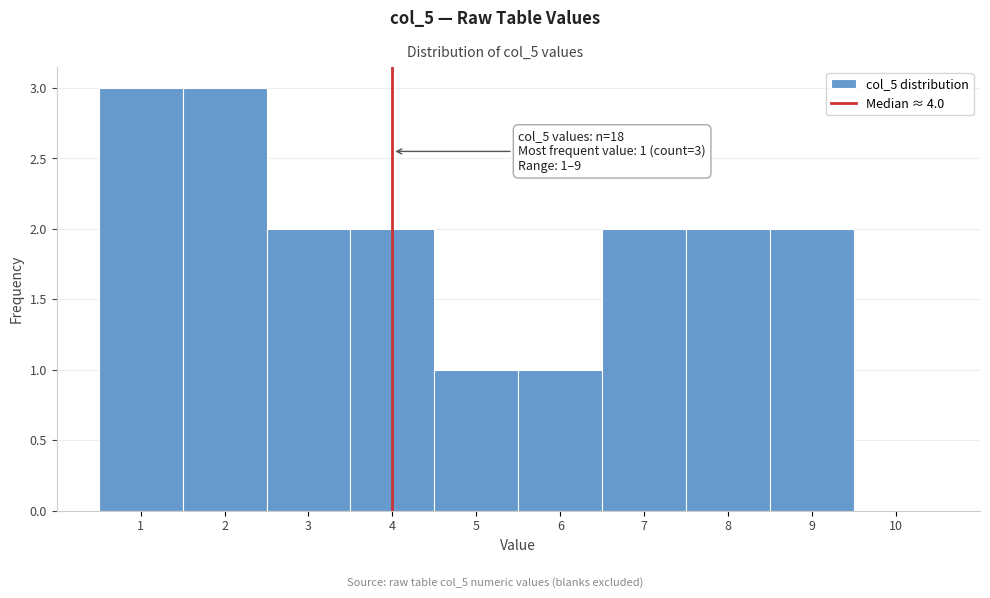

Reading left to right, transcribe all the data shown in this chart.

1=3	2=3	3=2	4=2	5=1	6=1	7=2	8=2	9=2	10=0